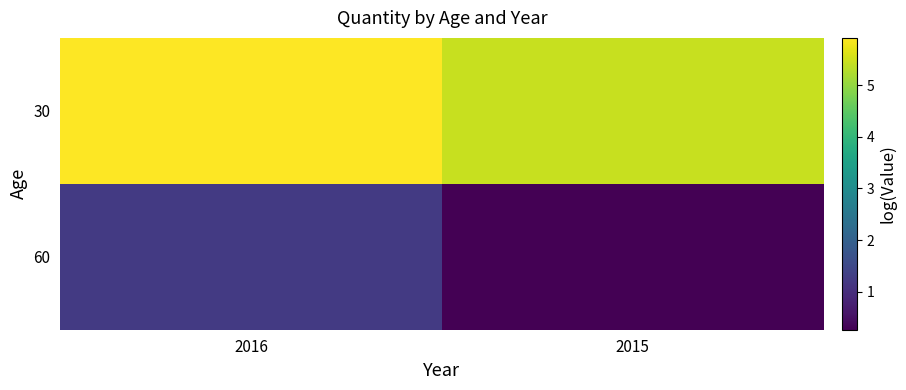

How many series are shown in this chart?

2